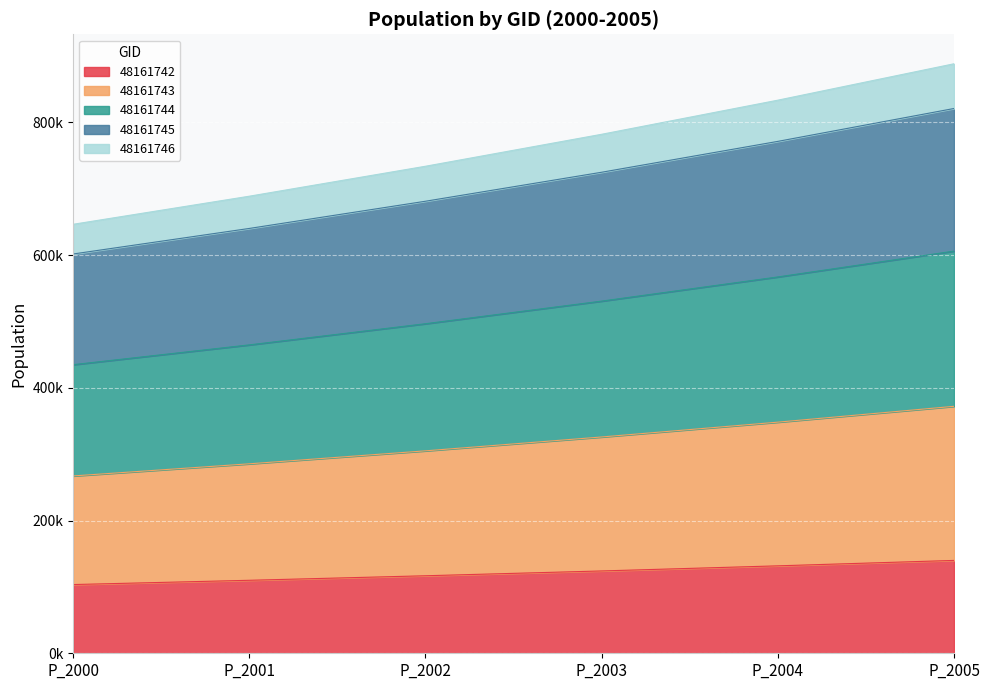

Does the chart display data point markers on the line(s)?

No